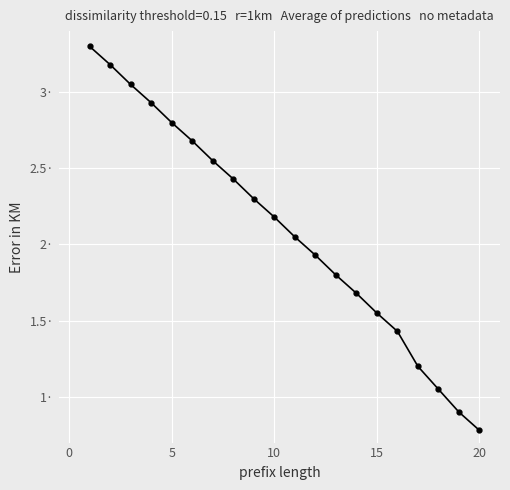

Does the chart have visible grid lines?

Yes